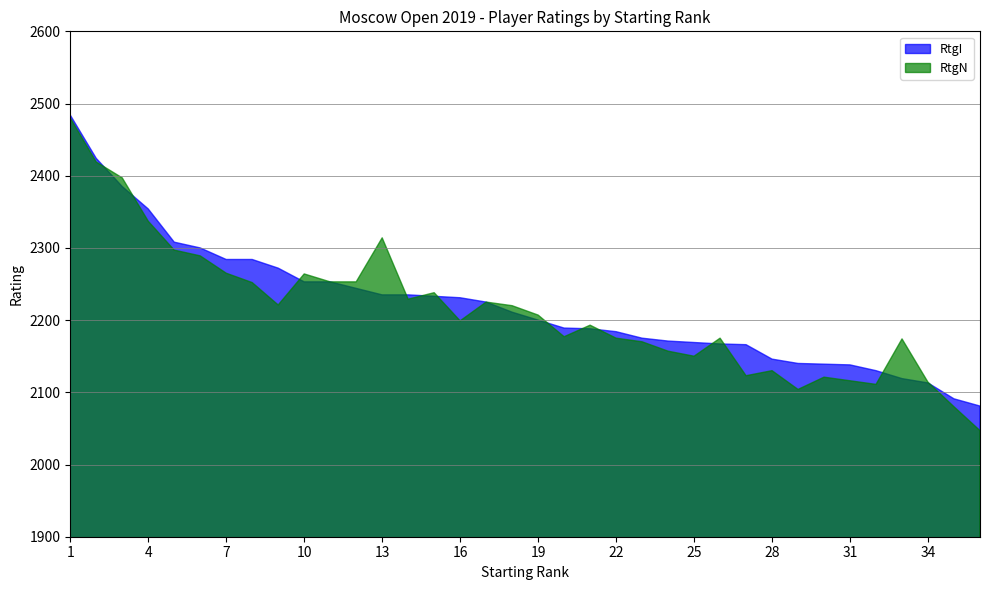

After their last crossing, which series has the higher values: RtgN or RtgI?

RtgI